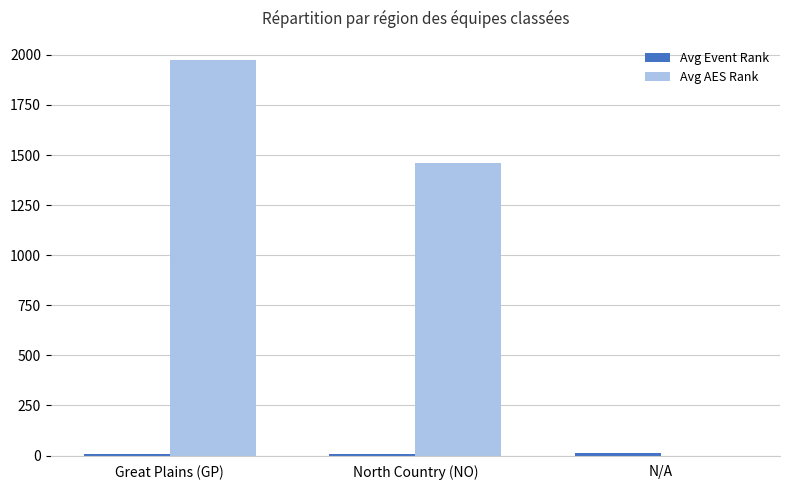

What is the sum of all Avg AES Rank values?

3434.7